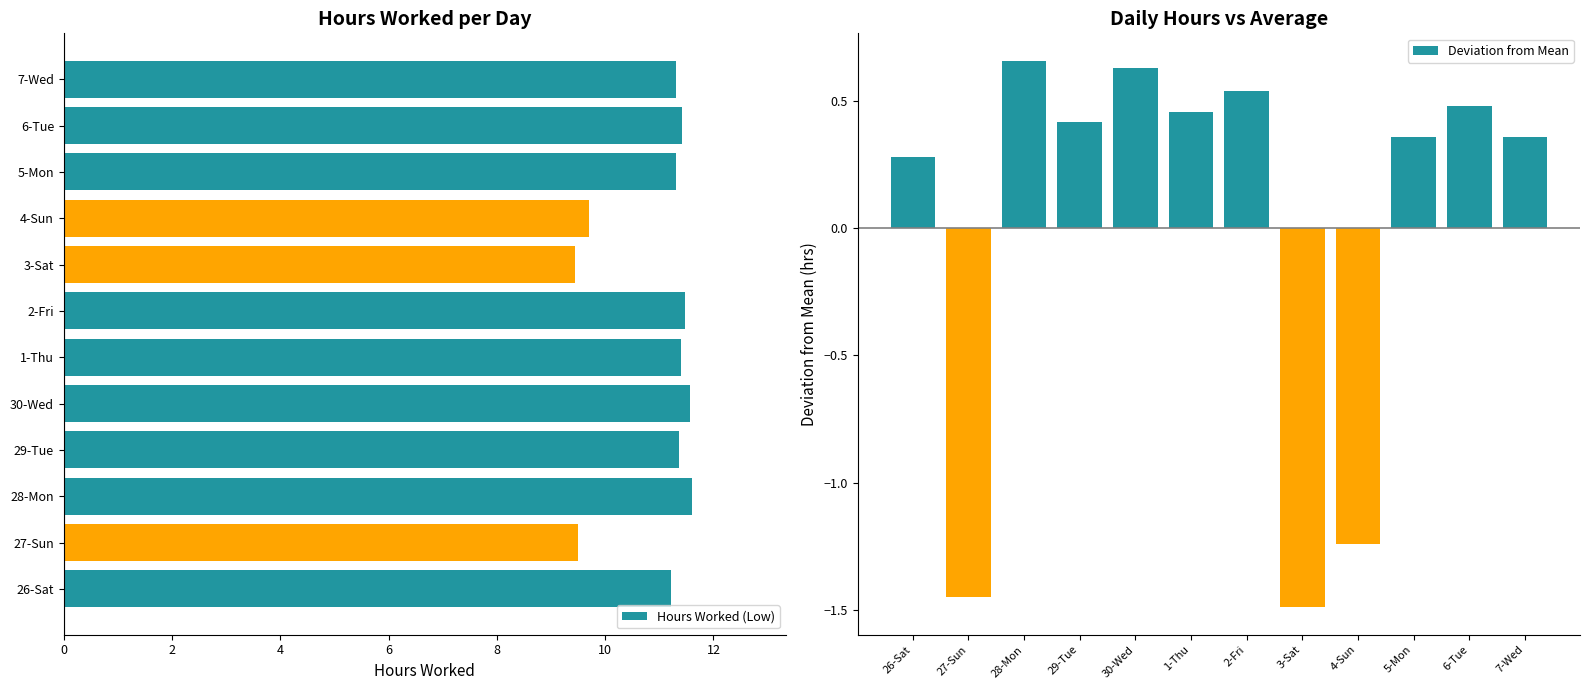

Reading right to left, transcribe all the data shown in this chart.

Hours Worked (Low): 11.3	11.4	11.3	9.7	9.4	11.5	11.4	11.6	11.4	11.6	9.5	11.2
Deviation from Mean: 0.4	0.5	0.4	-1.2	-1.5	0.5	0.5	0.6	0.4	0.7	-1.5	0.3